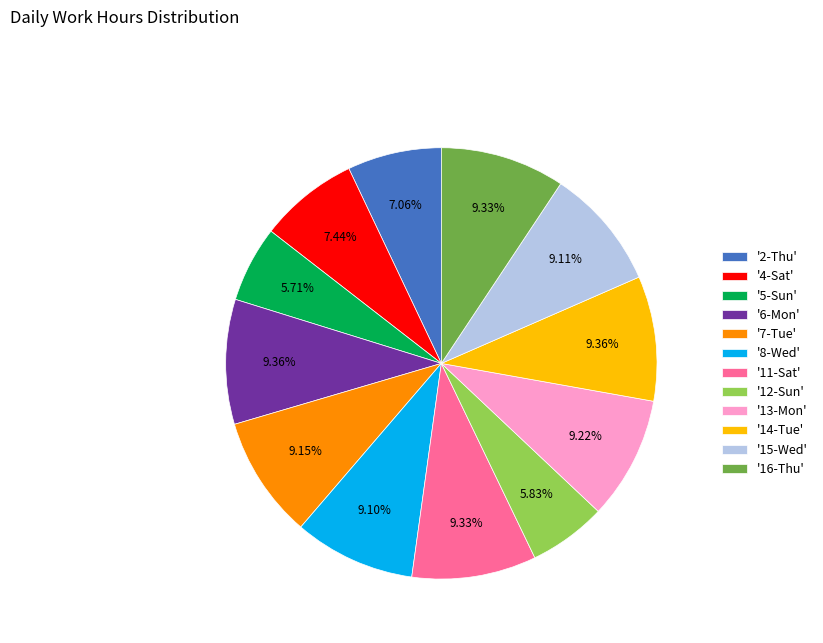

Do '13-Mon' and '5-Sun' together represent more than half of the pie?

No